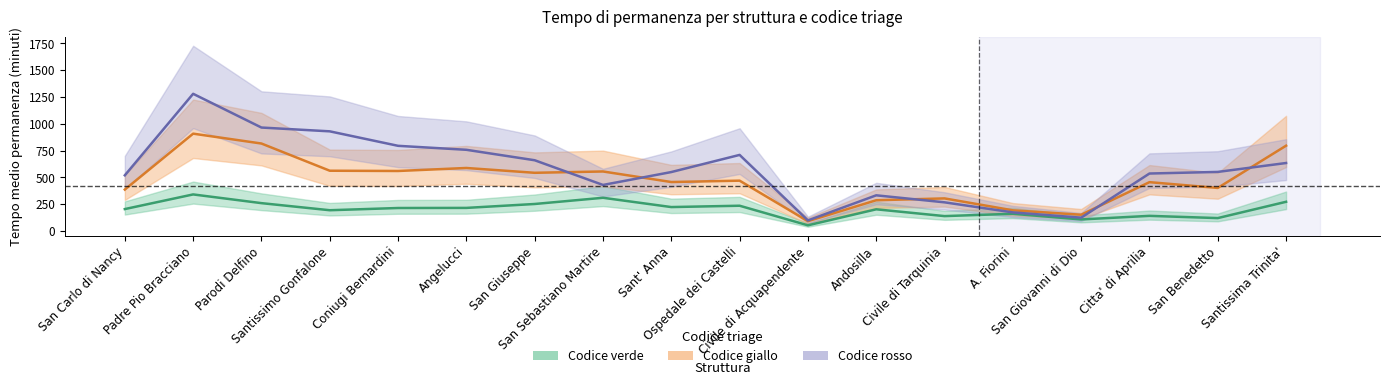

Rank the series at San Carlo di Nancy from lowest to highest value.

Codice verde (media), Codice giallo (media), Codice rosso (media)